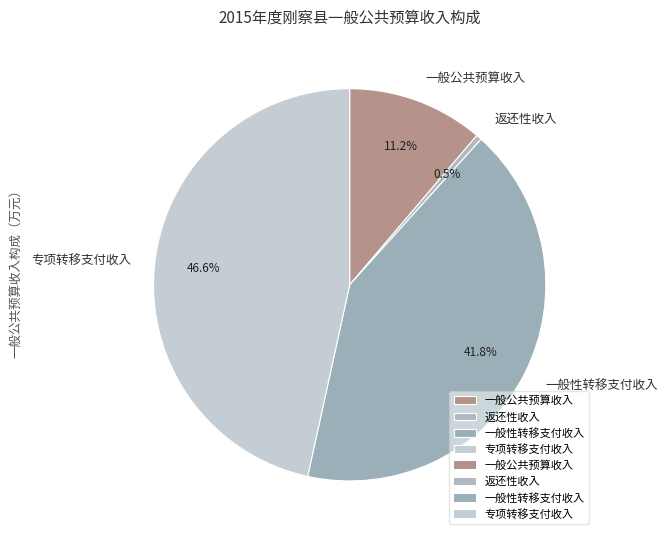

What is the smallest slice in the pie chart?

返还性收入